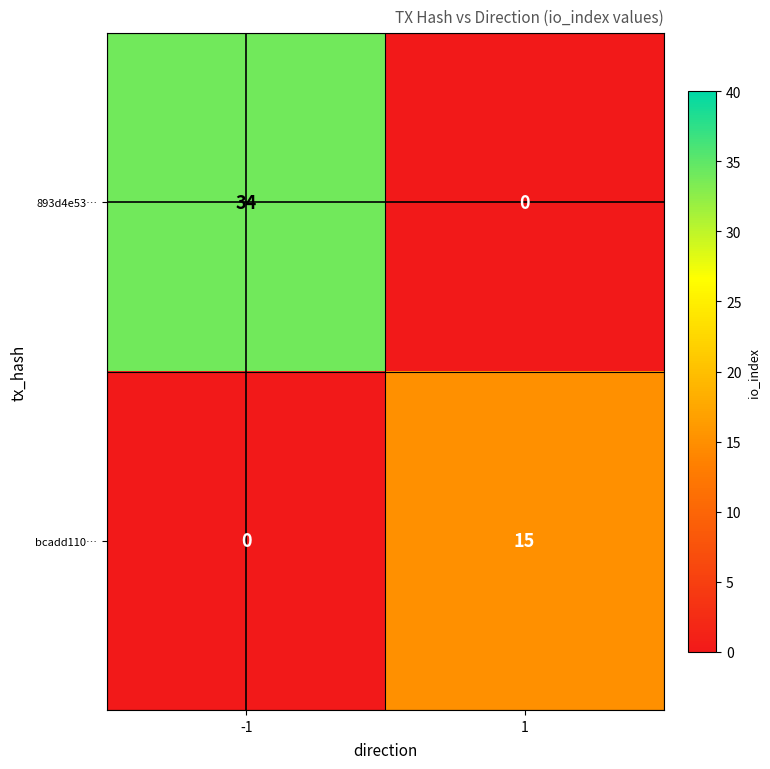

True or false: 893d4e53… has a value of 0 at 1.

True